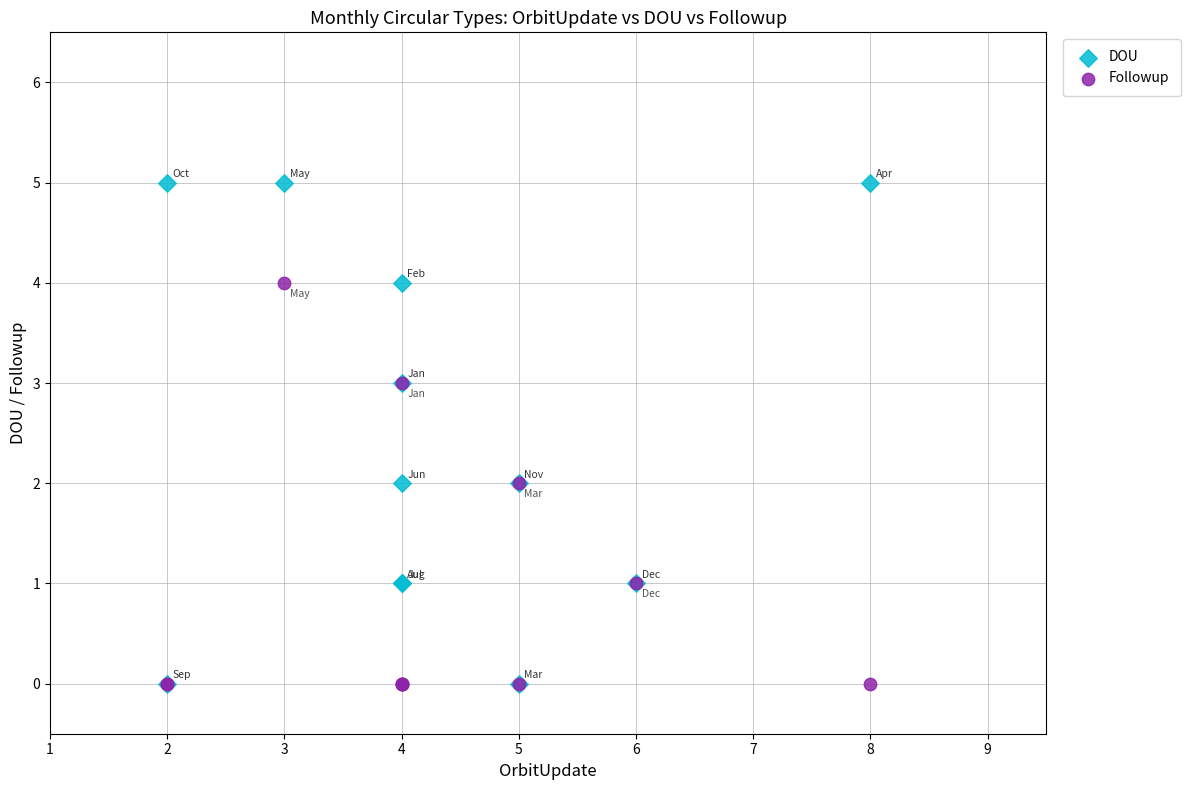

Which series contains the highest Y value?

DOU